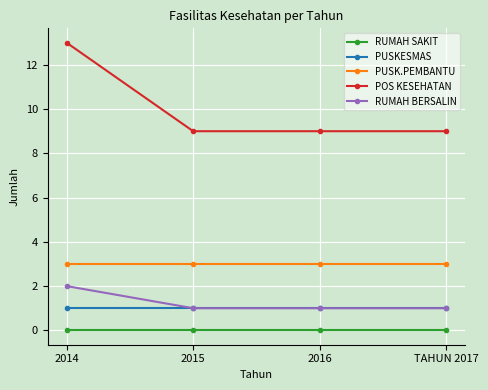

What is the total value across all series at 2014?

19